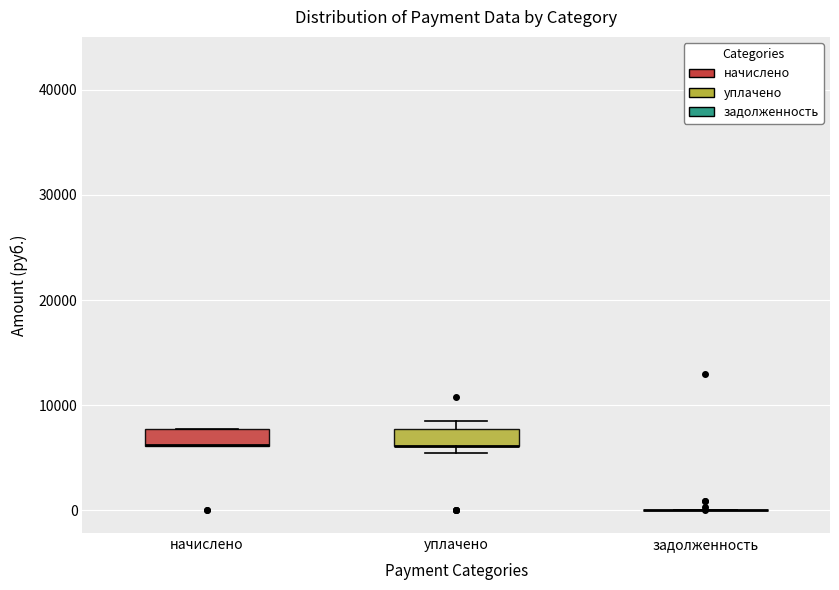

Reading left to right, transcribe this box plot: for each box, give where its median line is, the range the box spans, and where its two whiskers end, as read against the y-axis. The values are not printed on the chart, so give them approximately, as read against the axis.

начислено: median 6000 (drawn on the box's lower edge), box 6000 to 8000, whiskers 6000 to 8000
уплачено: median 6000 (drawn on the box's lower edge), box 6000 to 8000, whiskers 5000 to 9000
задолженность: box collapsed to a line at 0, whiskers 0 to 0